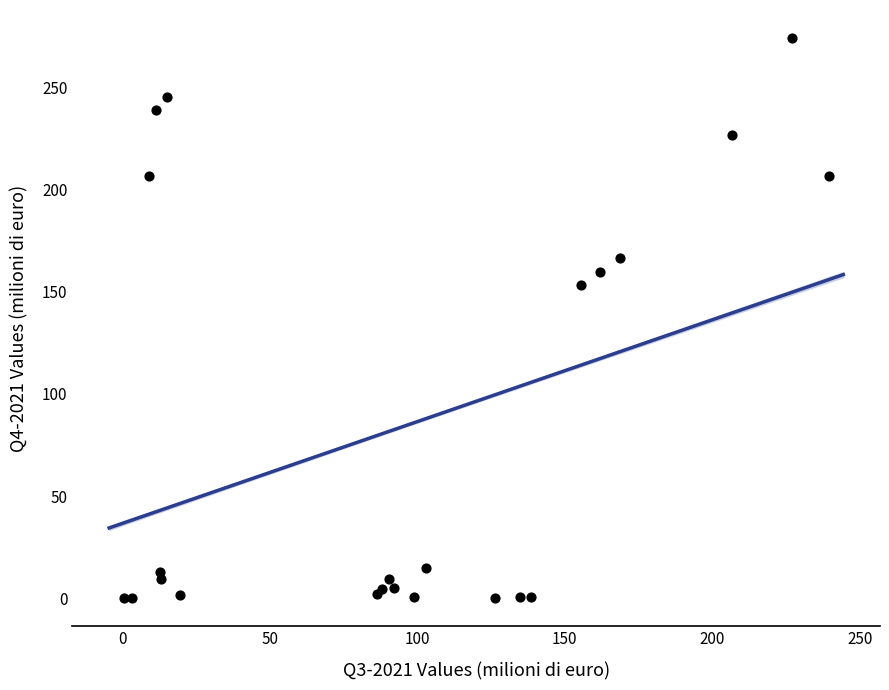

What Y value in the scatter plot is closest to 137?

153.2